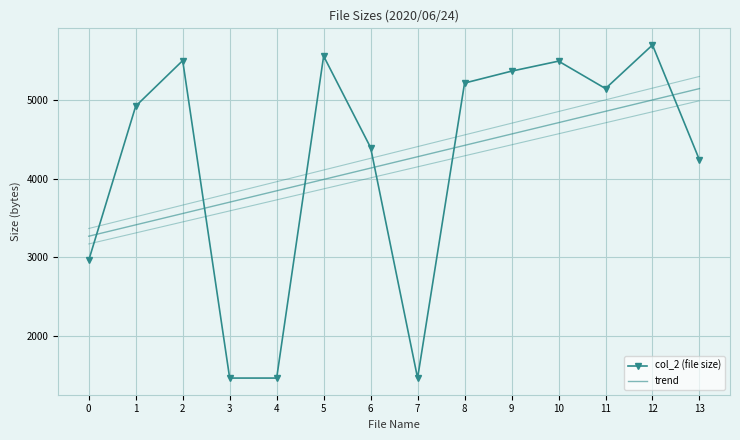

Reading right to left, extract all data points from this chart.

col_2 (file size): 4237.0	5696.0	5143.0	5491.0	5364.0	5213.0	1469.0	4394.0	5555.0	1469.0	1469.0	5498.0	4920.0	2964.0
trend: 5142.5	4998.4	4854.3	4710.2	4566.1	4422.0	4277.9	4133.8	3989.7	3845.6	3701.5	3557.4	3413.3	3269.2